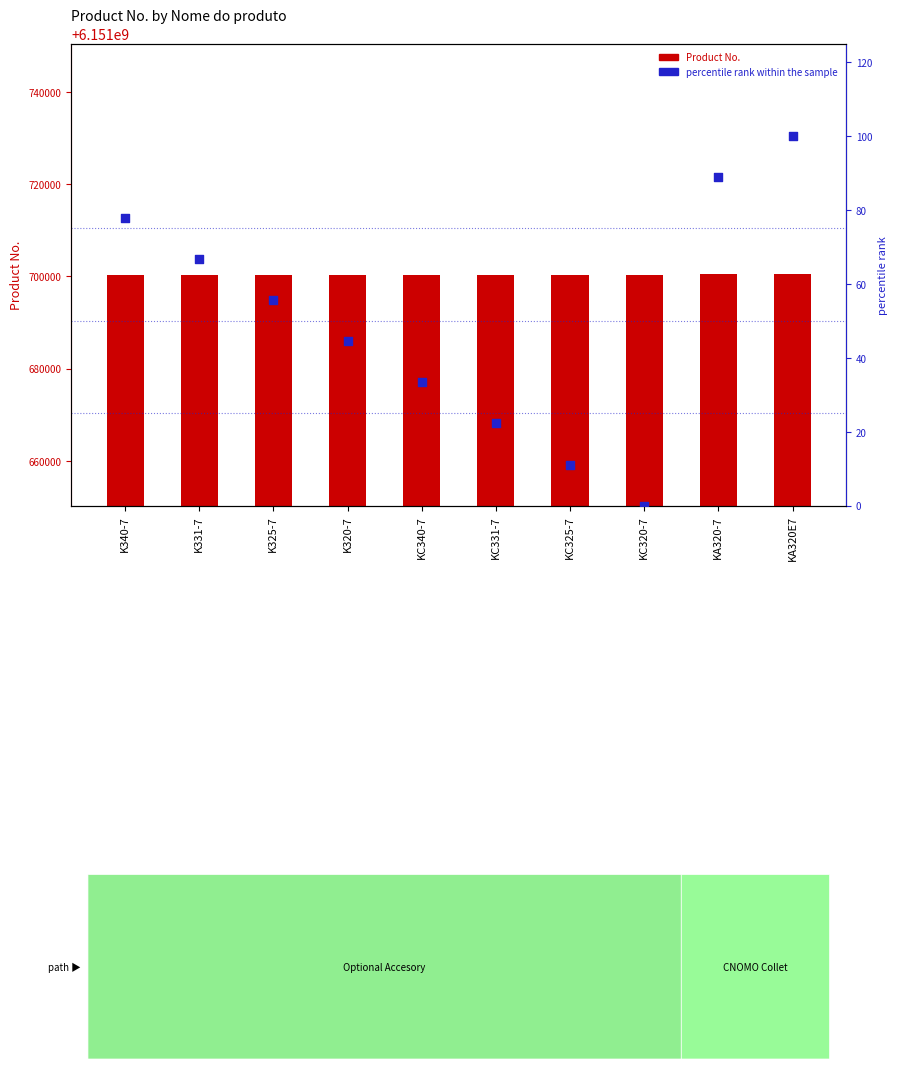

What are all the series names shown in the legend?

Product No., percentile rank within the sample